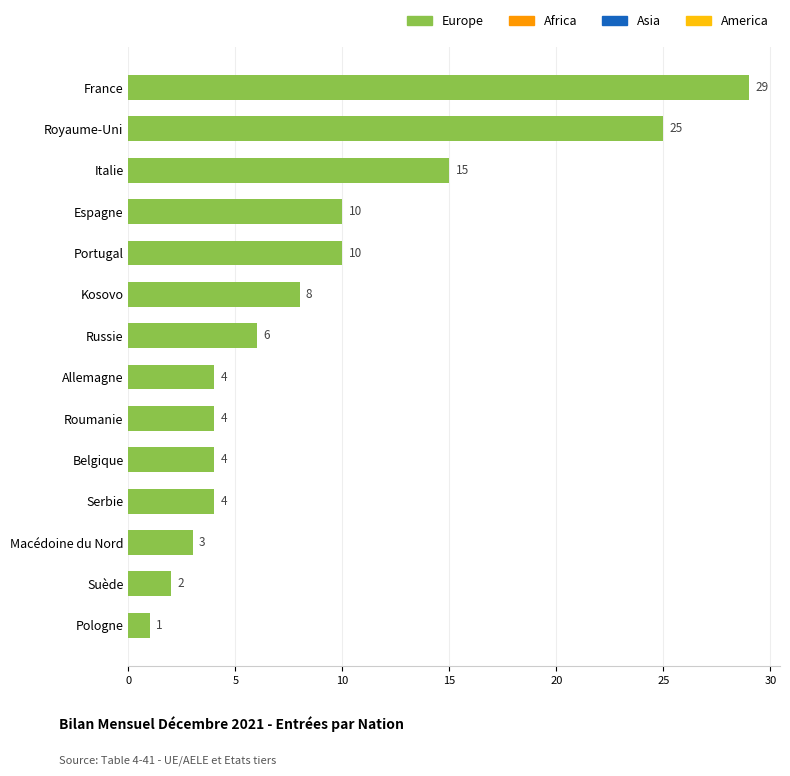

Where is the data nearest to the value 15?

Italie